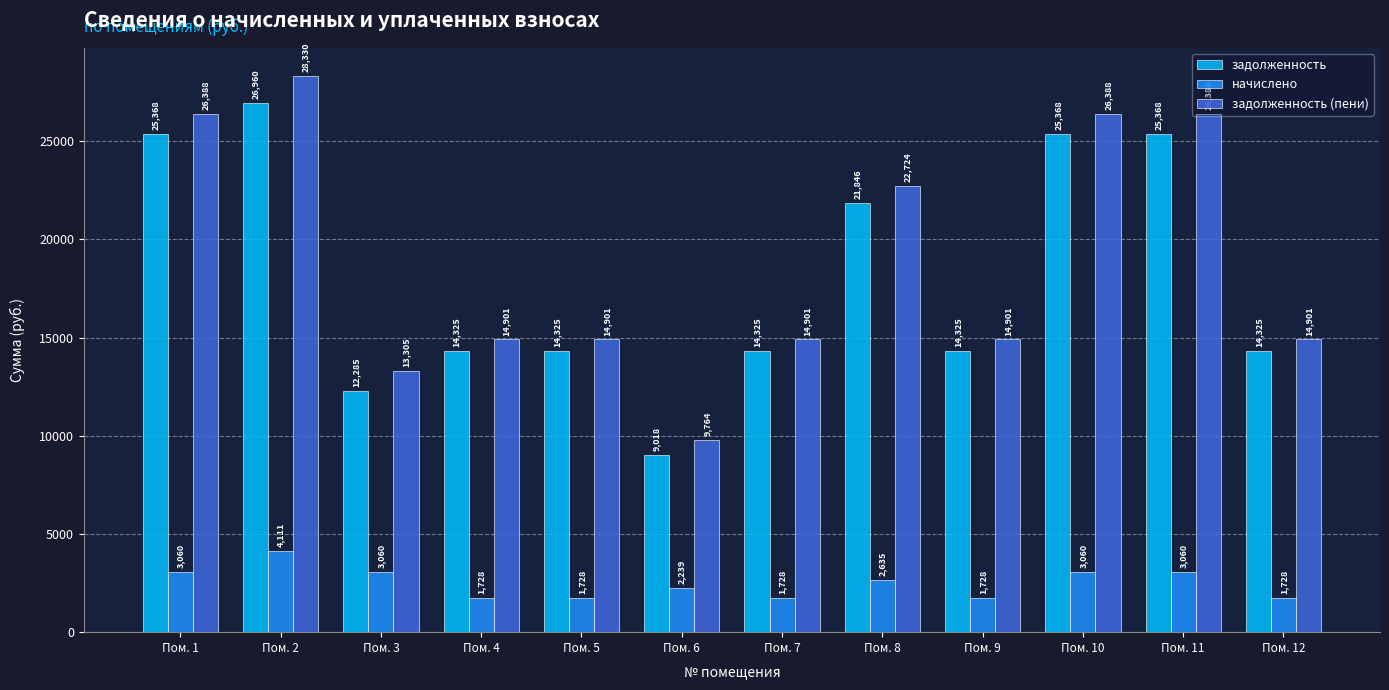

Rank the series at Пом. 6 from lowest to highest value.

начислено, задолженность, задолженность (пени)